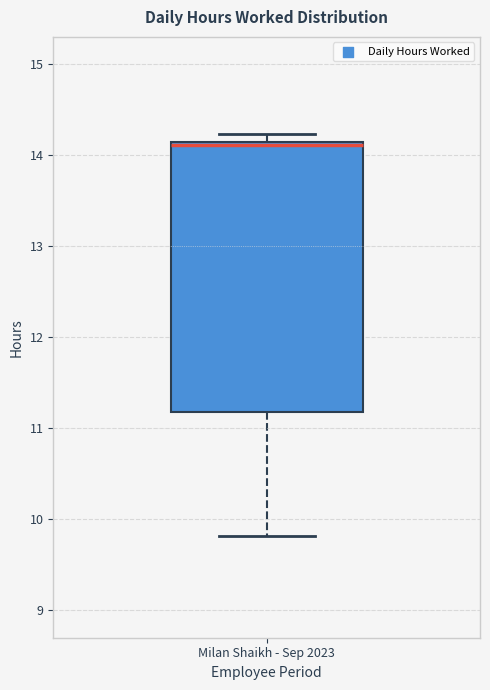

Read this box plot against the y-axis: the position of the median line, the range covered by the box, and the ends of both whiskers. The values are not printed on the chart, so give them approximately, as read against the axis.

median 14.1 (just below the box's upper edge), box 11.2 to 14.1, whiskers 9.8 to 14.2